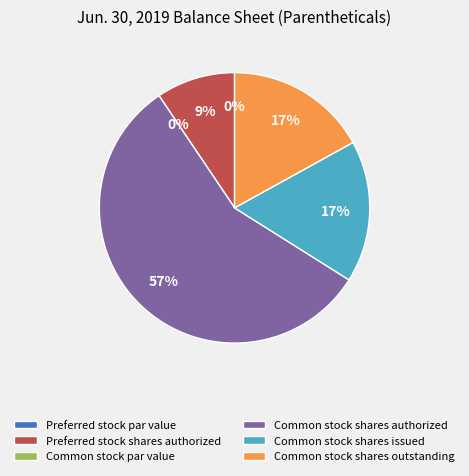

What is the majority slice?

Common stock shares authorized